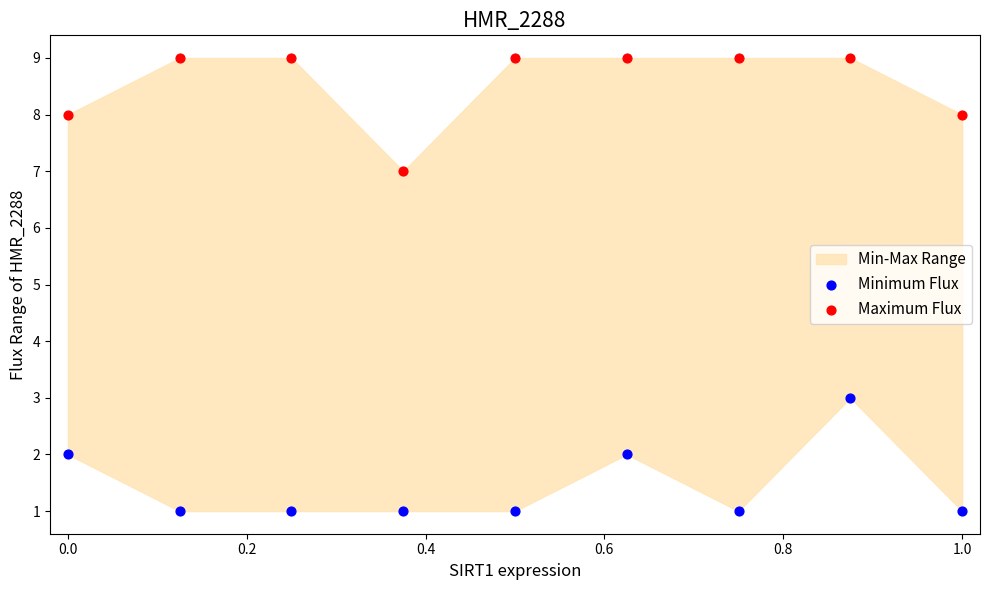

Which series reaches the minimum Y coordinate?

Minimum Flux